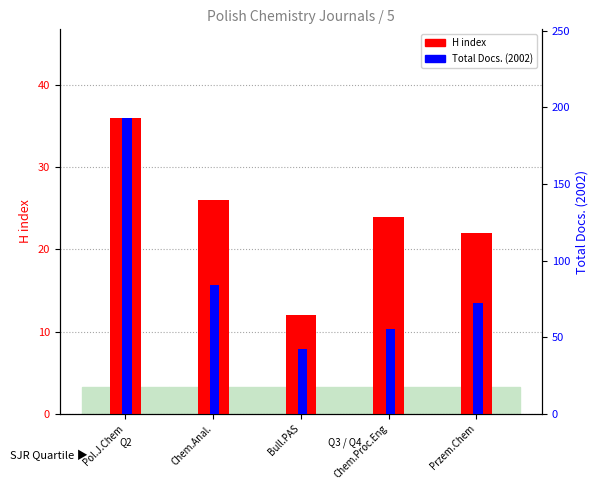

Rank the series at Pol.J.Chem from highest to lowest value.

Total Docs. (2002), H index